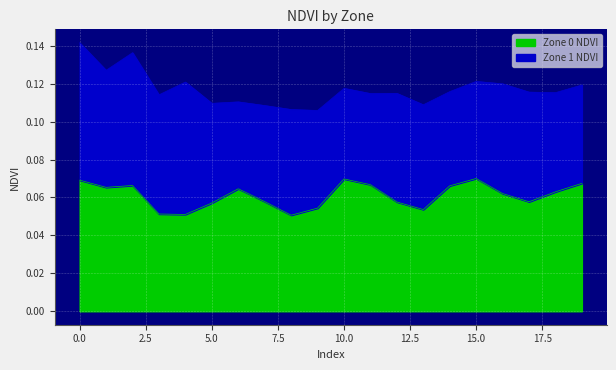

List the labels in order of value, largest first.

15, 10, 0, 19, 11, 2, 14, 1, 6, 18, 16, 7, 17, 12, 5, 9, 13, 3, 4, 8